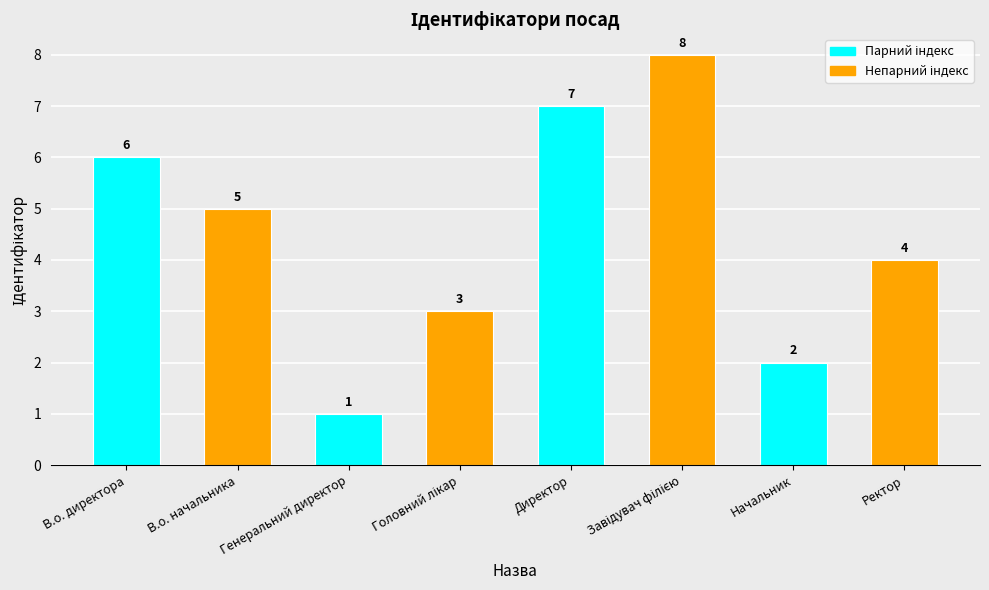

The value at Начальник is 2. True or false?

True